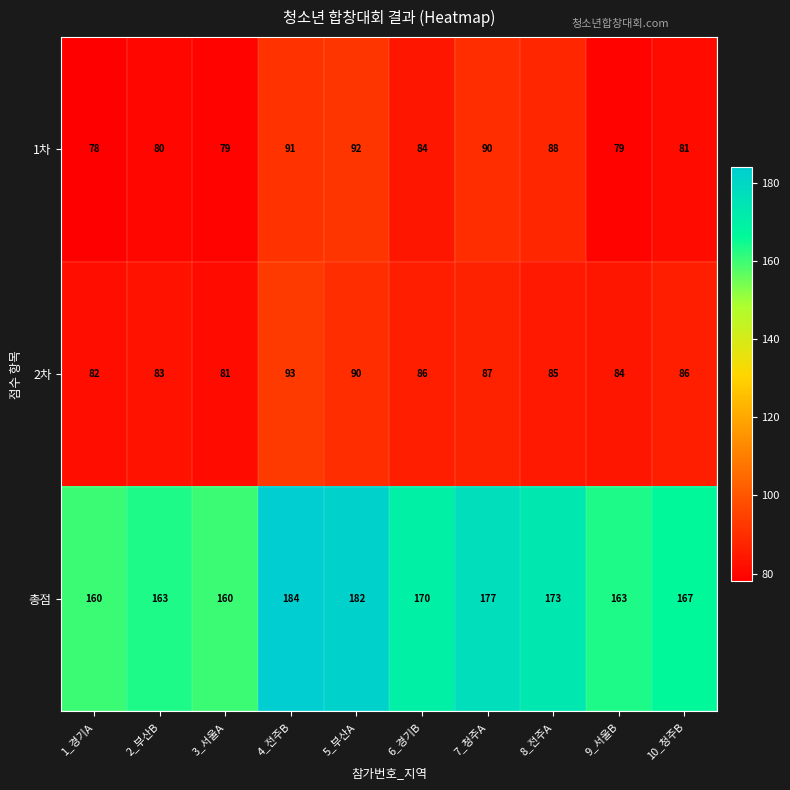

How many categories are shown in the chart?

10